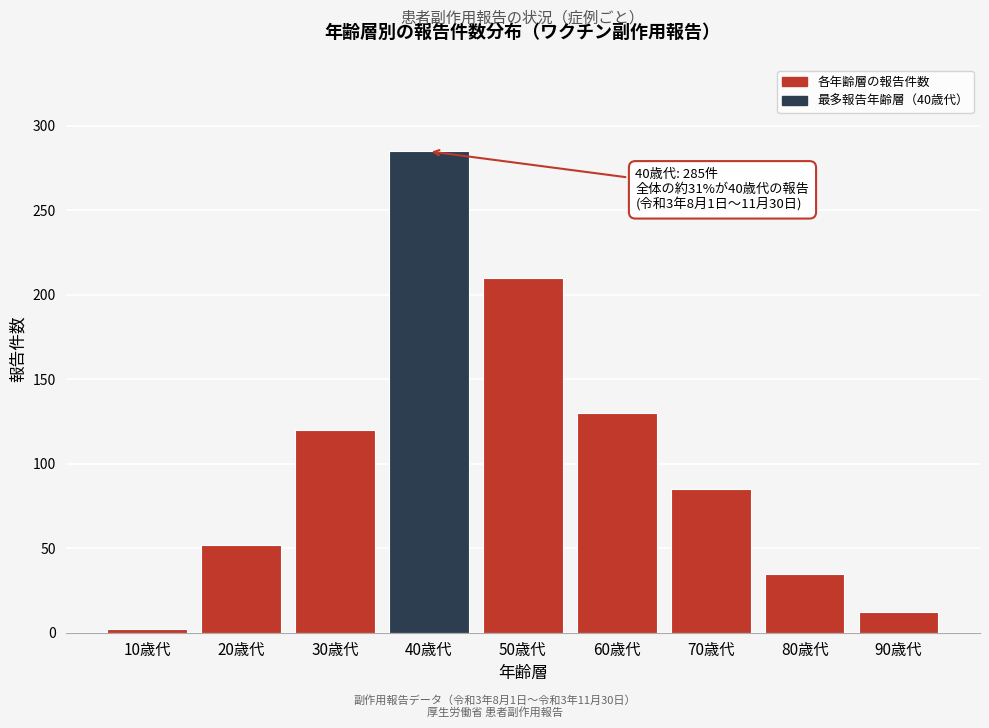

Reading left to right, extract all data points from this chart.

2	52	120	285	210	130	85	35	12